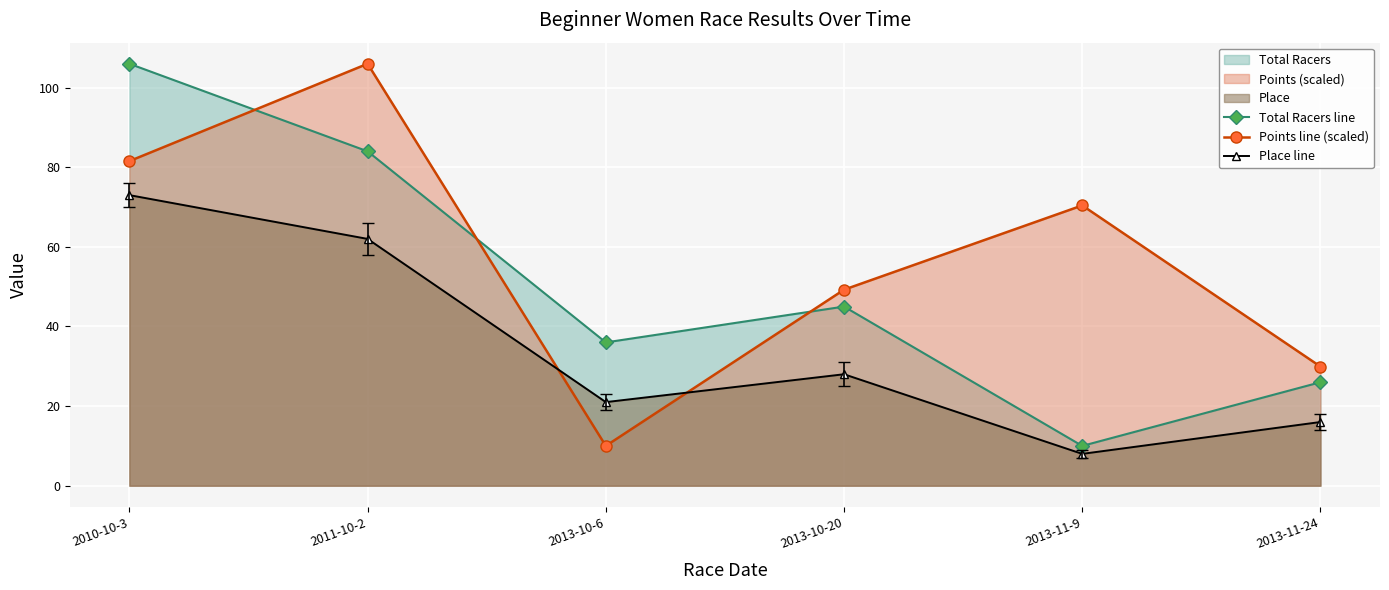

Reading left to right, what are all the values shown in this chart?

Total Racers line: 2010-10-3=106.0	2011-10-2=84.0	2013-10-6=36.0	2013-10-20=45.0	2013-11-9=10.0	2013-11-24=26.0
Points line (scaled): 2010-10-3=81.5	2011-10-2=106.0	2013-10-6=10.0	2013-10-20=49.2	2013-11-9=70.4	2013-11-24=29.9
Place line: 2010-10-3=73.0	2011-10-2=62.0	2013-10-6=21.0	2013-10-20=28.0	2013-11-9=8.0	2013-11-24=16.0